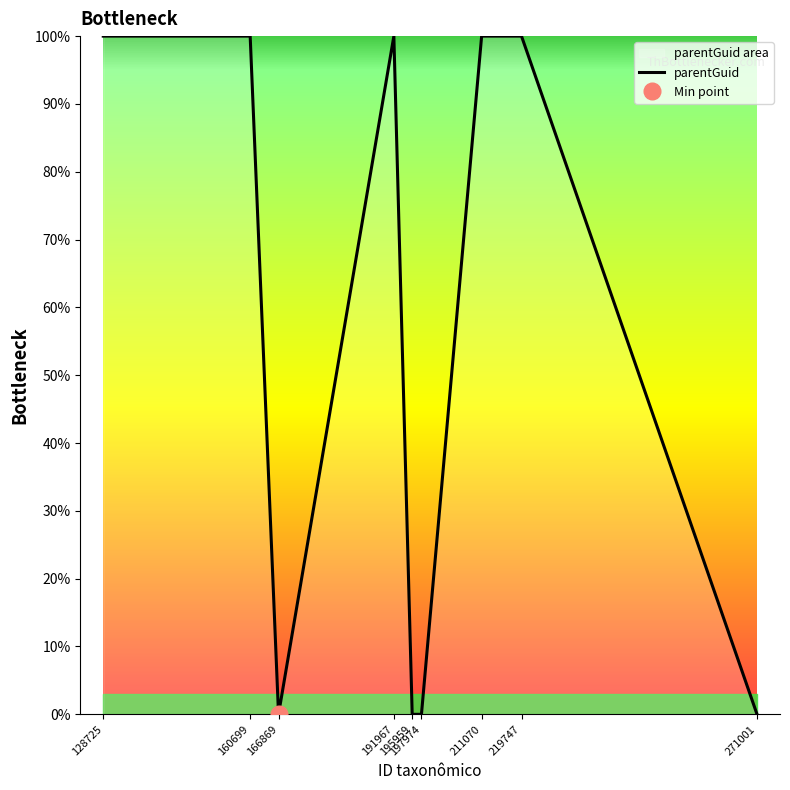

Count the values in the range 0 to 100.

9